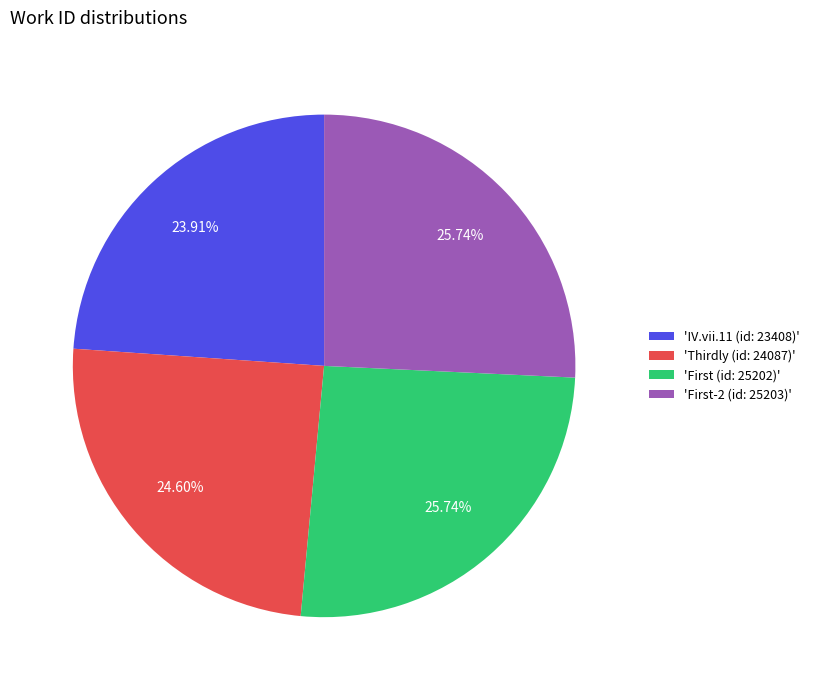

What is the smallest slice in the pie chart?

'IV.vii.11 (id: 23408)'